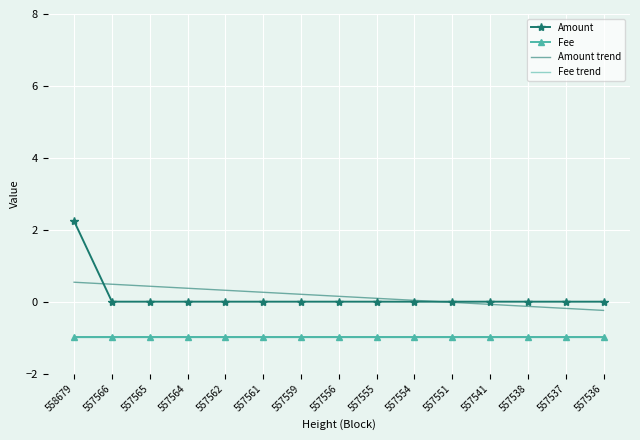

At how many categories does at least one series exceed 1?

1